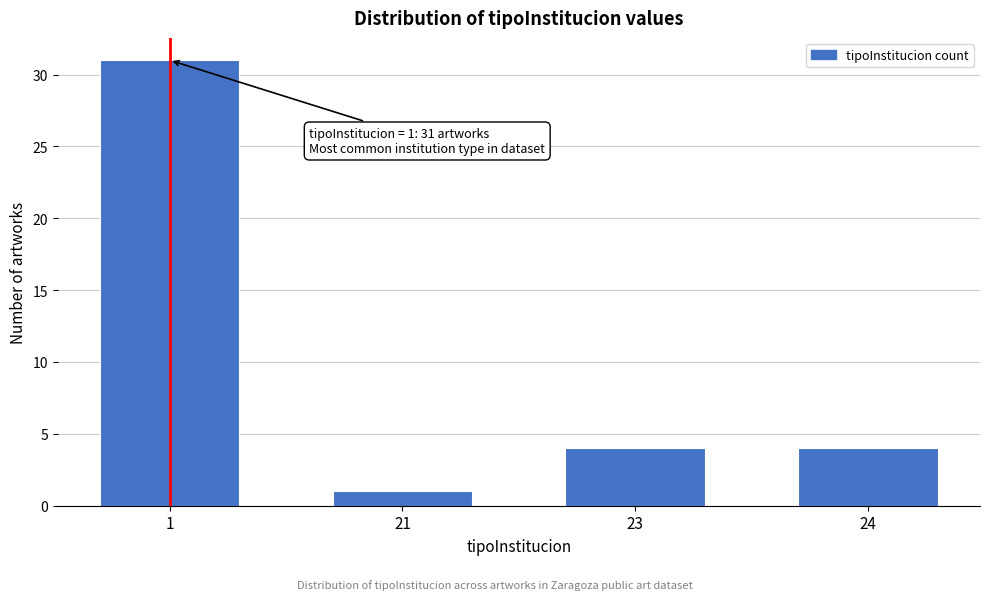

Reading left to right, transcribe all the data shown in this chart.

1=31	21=1	23=4	24=4